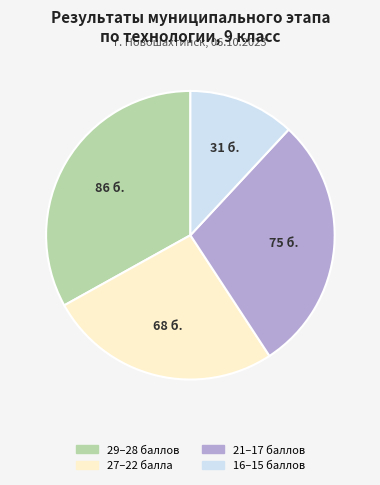

Is there a majority slice in this chart?

No